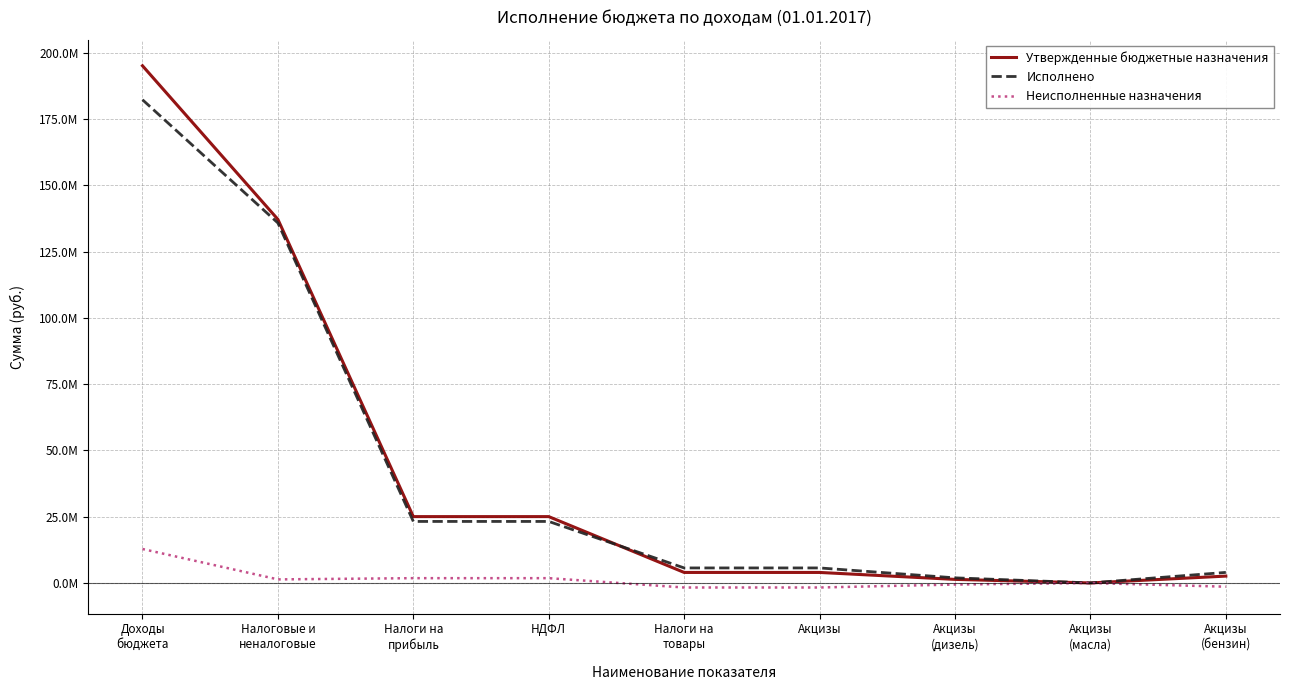

What are all the series names shown in the legend?

Утвержденные бюджетные назначения, Исполнено, Неисполненные назначения